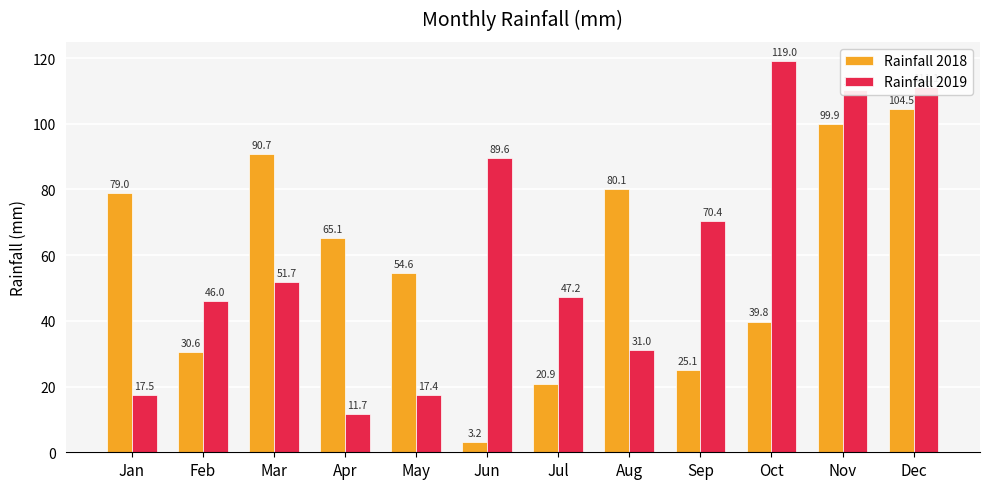

Reading right to left, transcribe all the data shown in this chart.

Rainfall 2018: 104.5	99.9	39.8	25.1	80.1	20.9	3.2	54.6	65.1	90.7	30.6	79.0
Rainfall 2019: 111.1	110.3	119.0	70.4	31.0	47.2	89.6	17.4	11.7	51.7	46.0	17.5